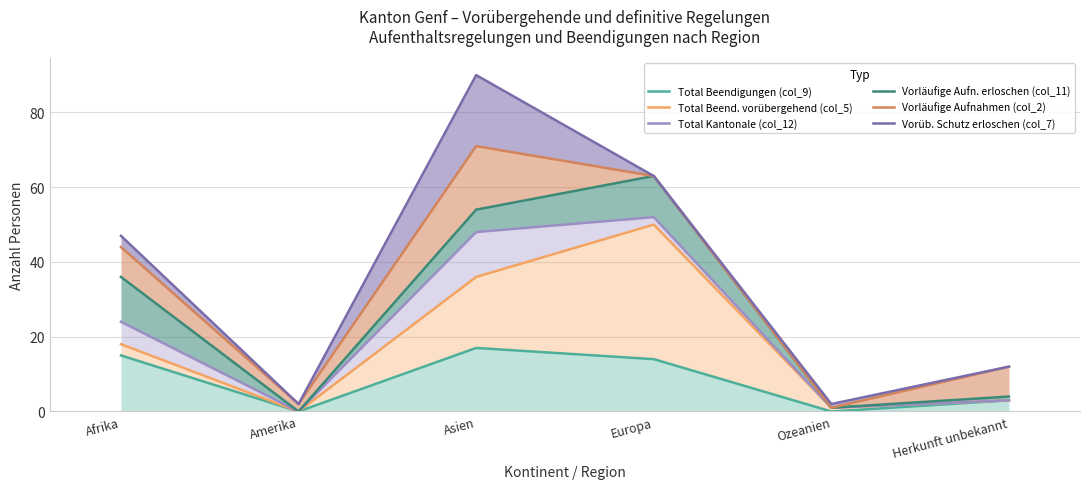

What is the maximum value shown in the chart?

90